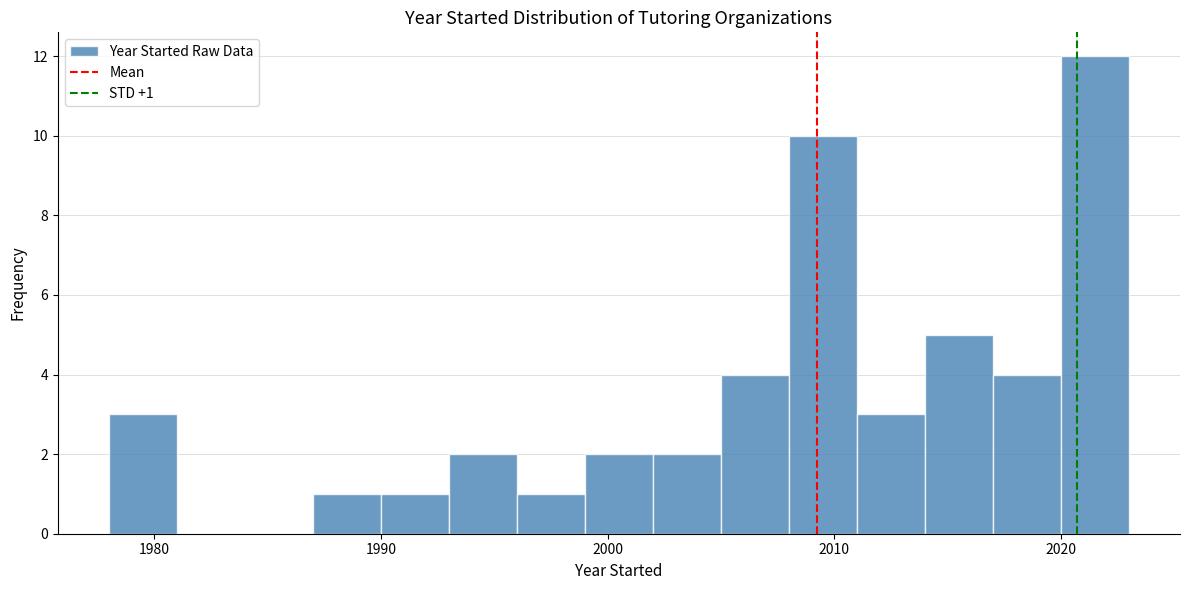

Read against the x-axis, roughly where is the centre of the tallest bar?

2022